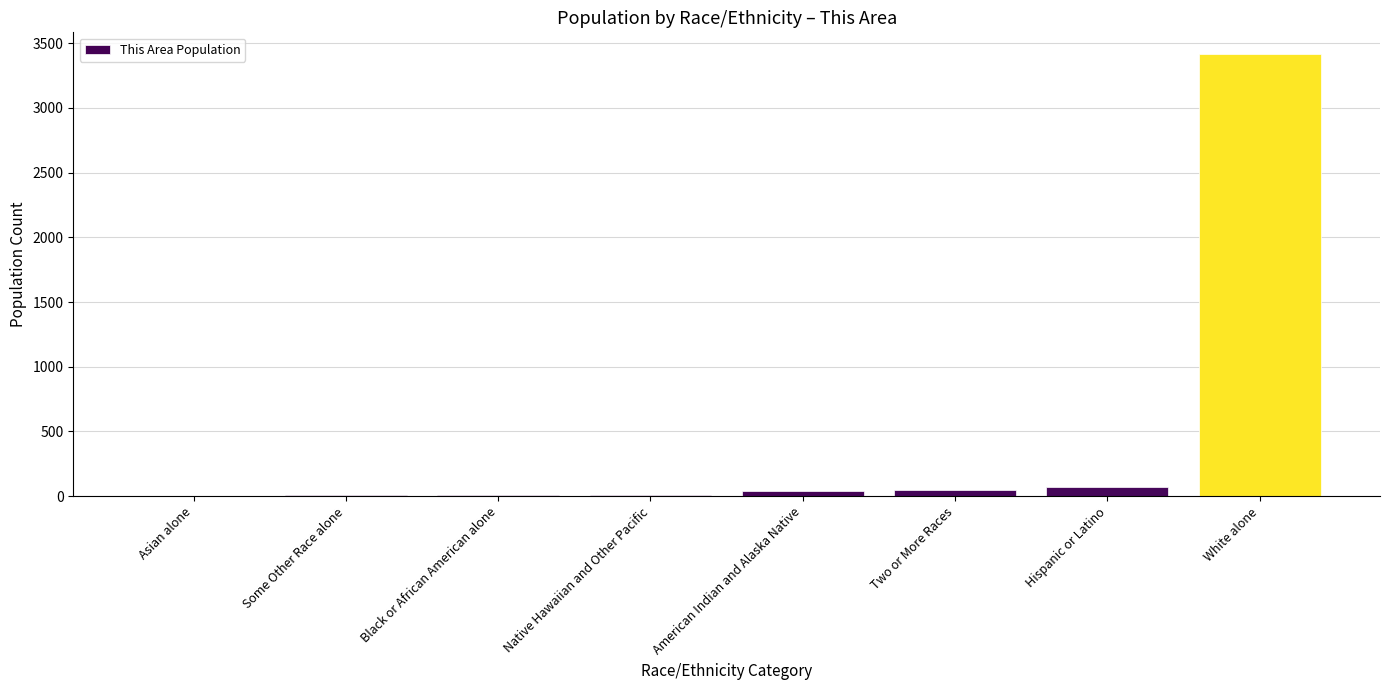

What is the sum of all values?

3602